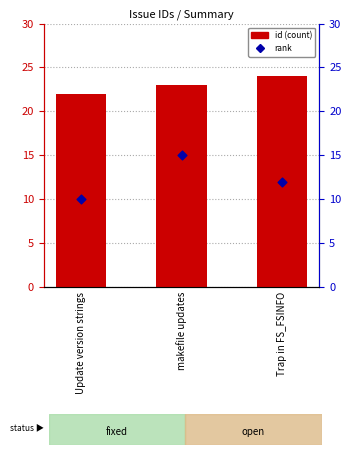

Which series has the largest total across all categories?

id